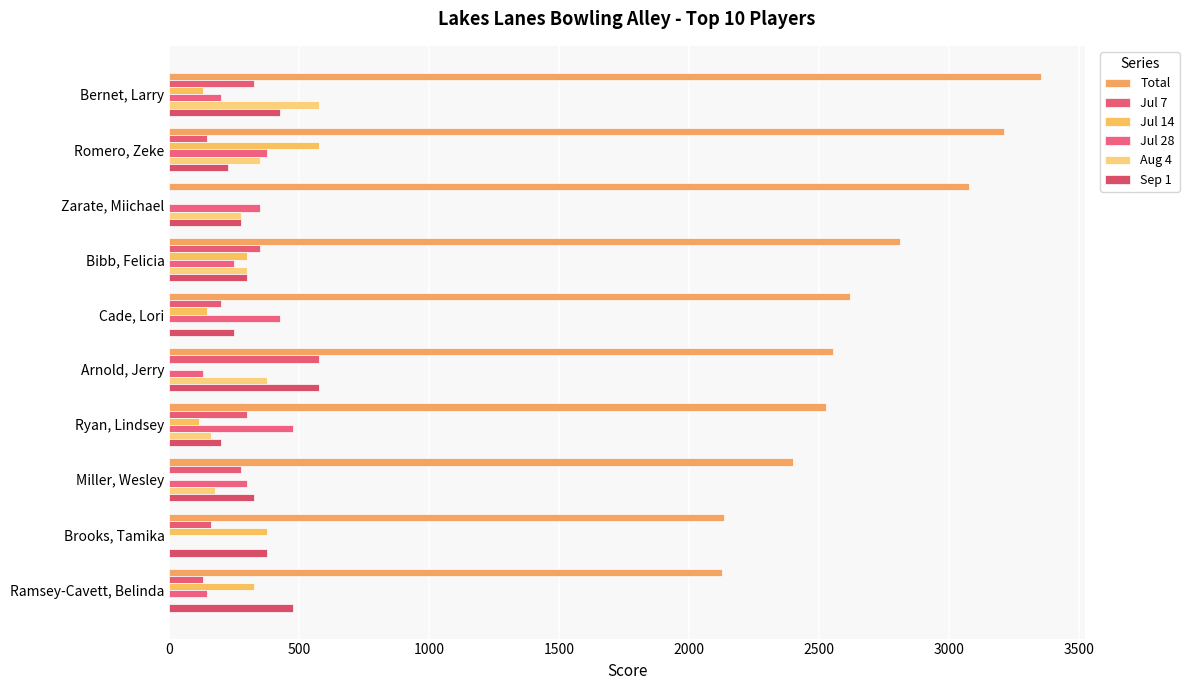

How many categories are shown in the chart?

10